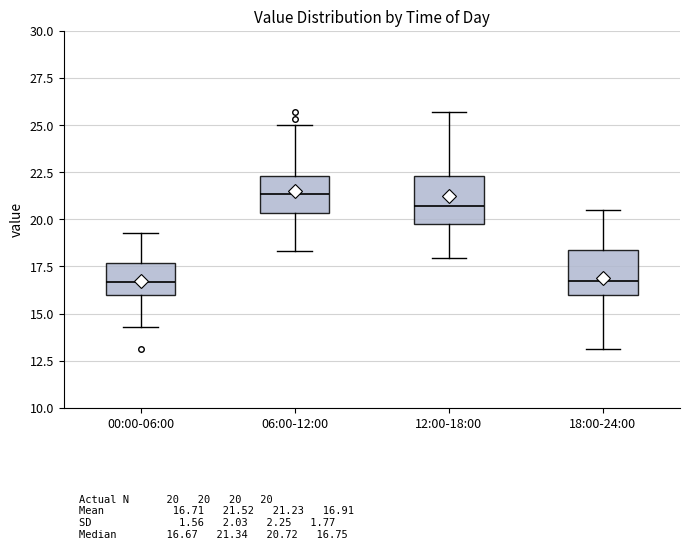

Reading left to right, transcribe this box plot: for each box, give where its median line is, the range the box spans, and where its two whiskers end, as read against the y-axis. The values are not printed on the chart, so give them approximately, as read against the axis.

00:00-06:00: median 16.5, box 16.0 to 17.5, whiskers 14.5 to 19.5
06:00-12:00: median 21.5, box 20.5 to 22.5, whiskers 18.5 to 25.0
12:00-18:00: median 20.5, box 19.5 to 22.5, whiskers 18.0 to 25.5
18:00-24:00: median 17.0, box 16.0 to 18.5, whiskers 13.0 to 20.5